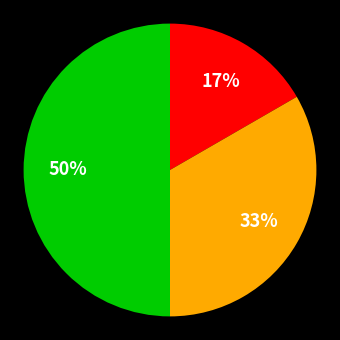

To the nearest percent, what is the difference between the largest and smallest slice percentages?

33%